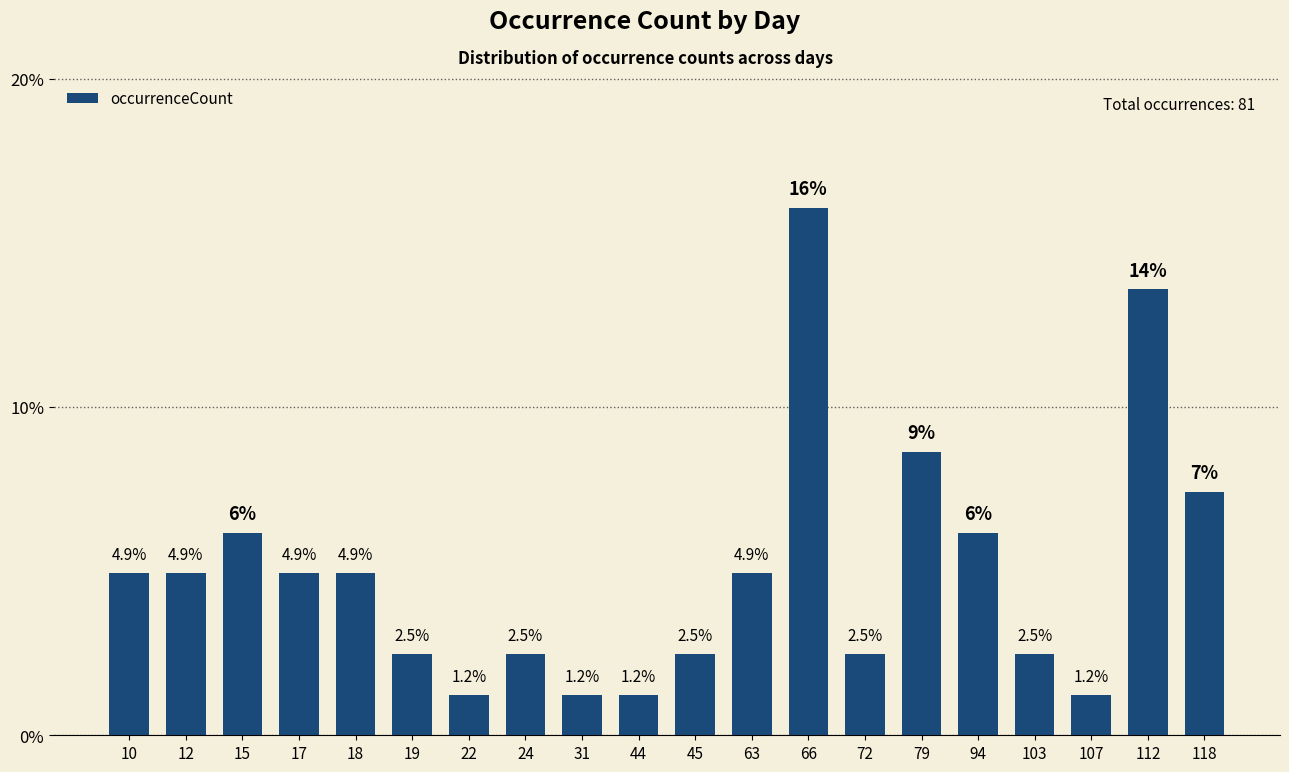

At which category does the chart reach its peak across all series?

66